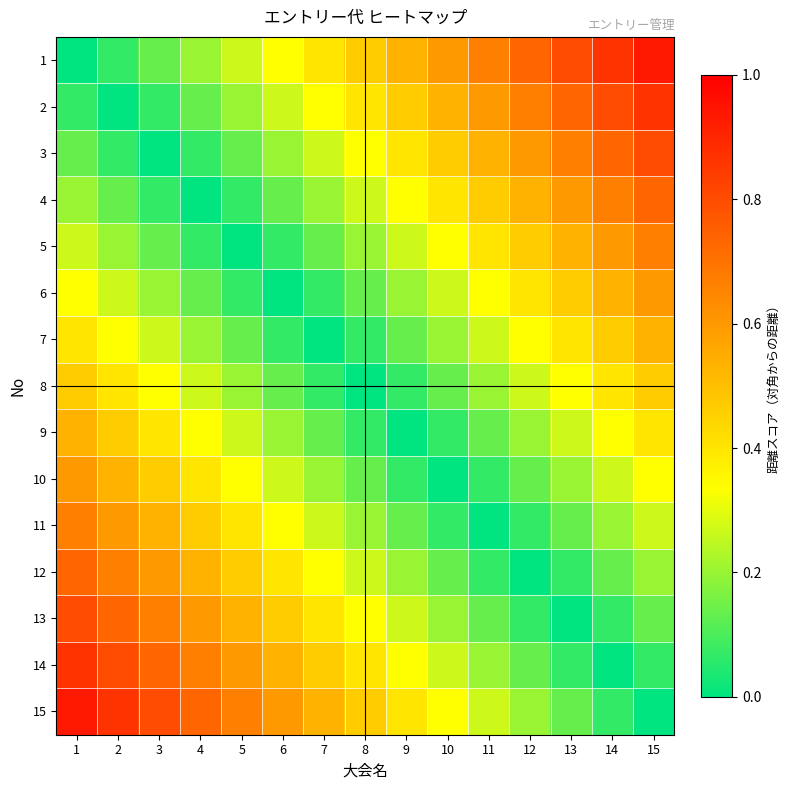

At 14, list the series in order from smallest to largest.

14, 13, 15, 12, 11, 10, 9, 8, 7, 6, 5, 4, 3, 2, 1